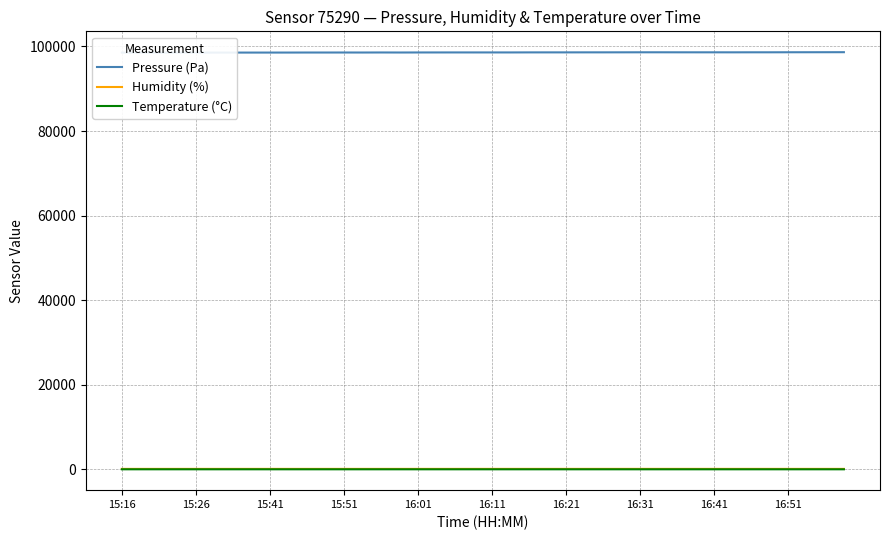

True or false: Pressure (Pa) and Temperature (°C) cross at least once.

False